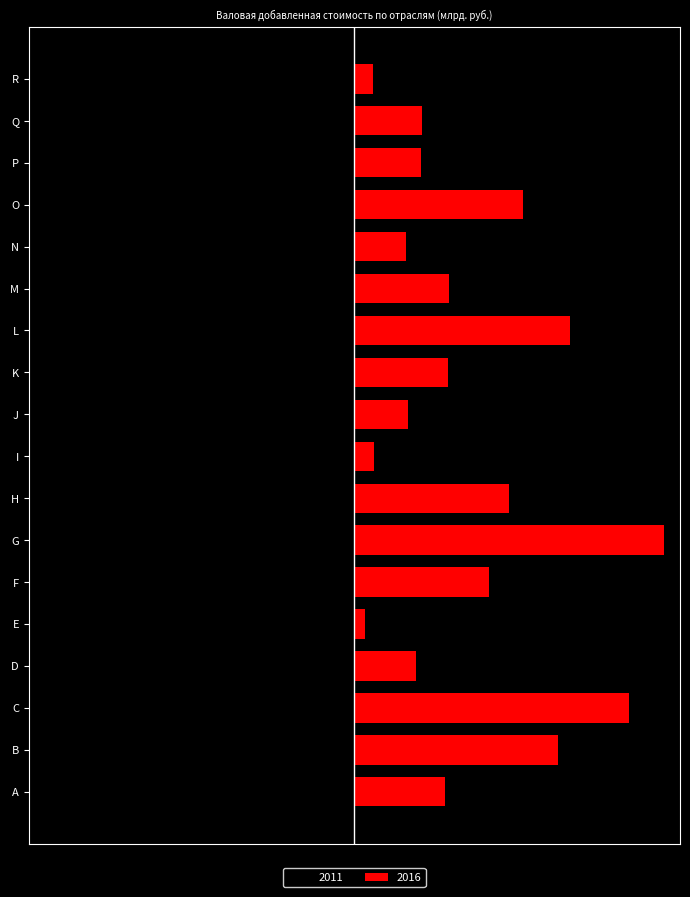

Reading right to left, transcribe all the data shown in this chart.

2011: R=-387.2	Q=-1543.3	P=-1609.2	O=-3631.8	N=-906.0	M=-2065.9	L=-5779.2	K=-1941.1	J=-1343.9	I=-467.3	H=-3060.7	G=-9047.4	F=-3957.1	E=-253.8	D=-1631.7	C=-6895.6	B=-4943.5	A=-1894.0
2016: R=688.0	Q=2449.1	P=2442.9	O=6140.0	N=1865.7	M=3431.8	L=7849.6	K=3398.3	J=1953.5	I=702.7	H=5624.7	G=11301.8	F=4899.6	E=379.4	D=2258.2	C=10017.3	B=7423.1	A=3287.8